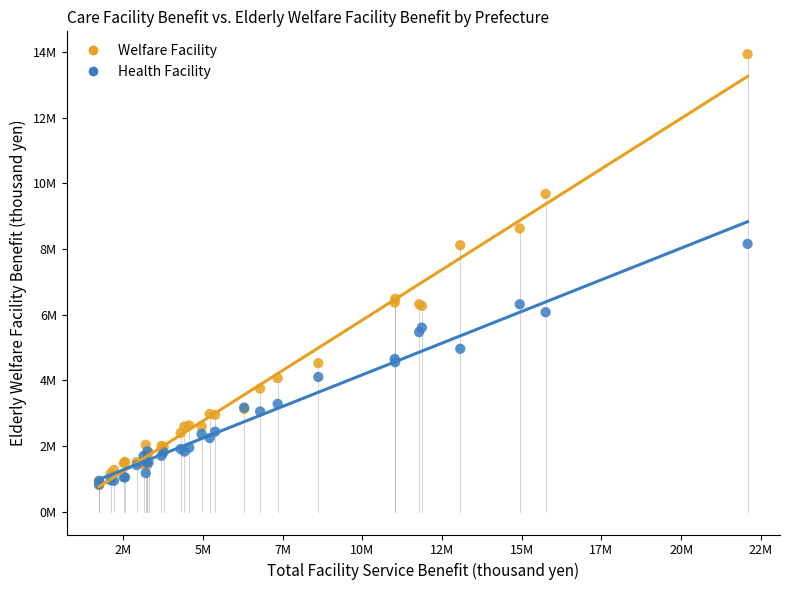

What are all the series names shown in the legend?

Welfare Facility, Health Facility